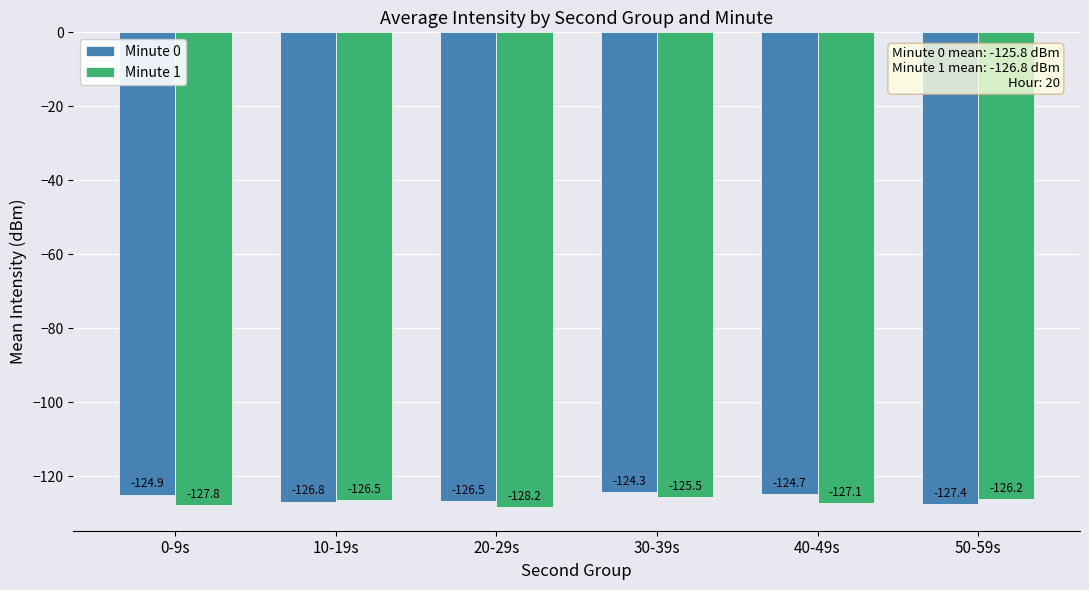

True or false: Minute 0 has a value of -124.3 at 30-39s.

True